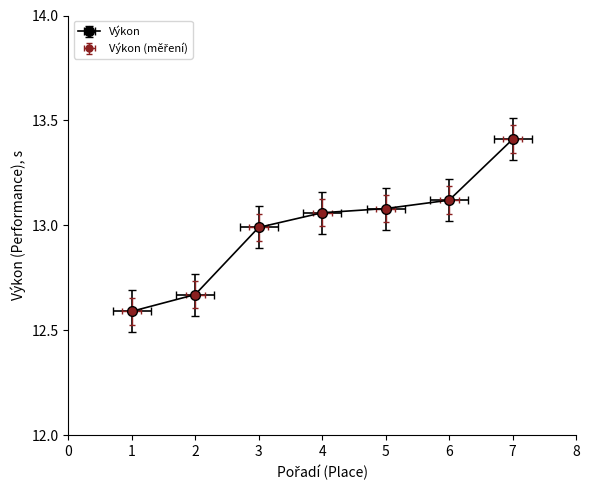

What is the sum of all values?

90.9